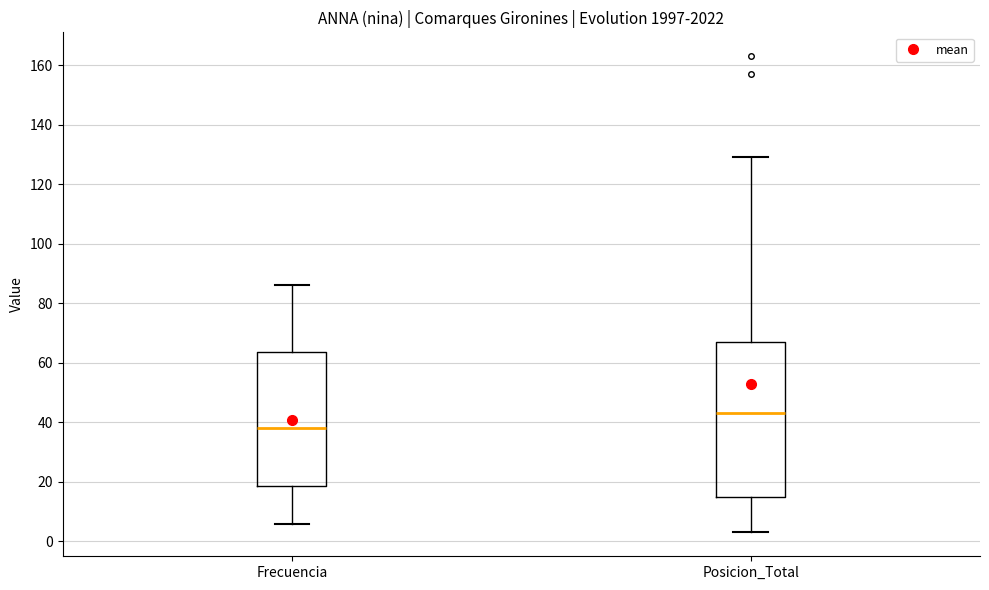

Where does the lower whisker of the box for Frecuencia end on the y-axis? The values are not printed on the chart, so give them approximately, as read against the axis.

6